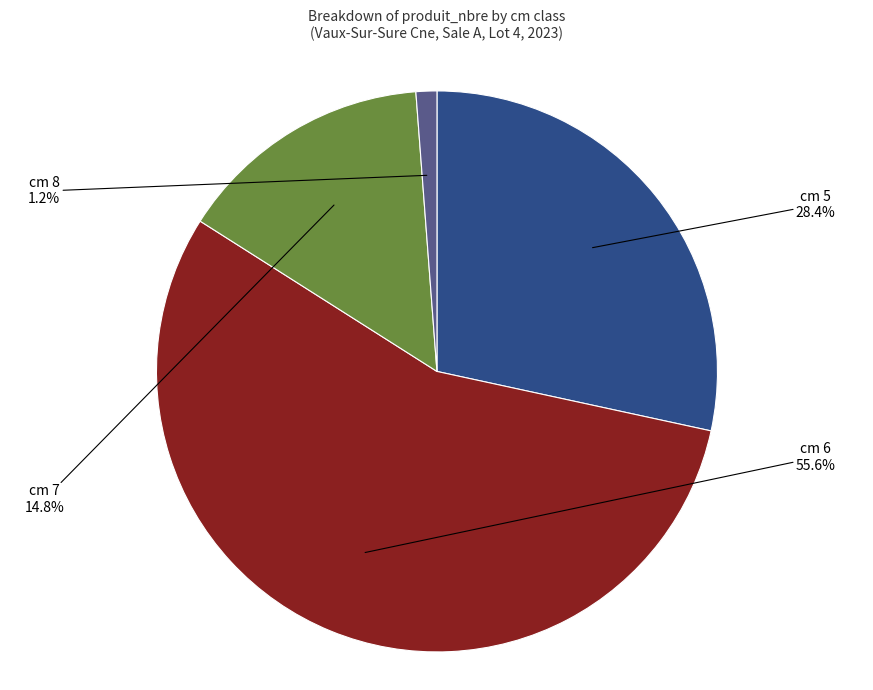

Does cm 6 account for over 50% of the chart?

Yes